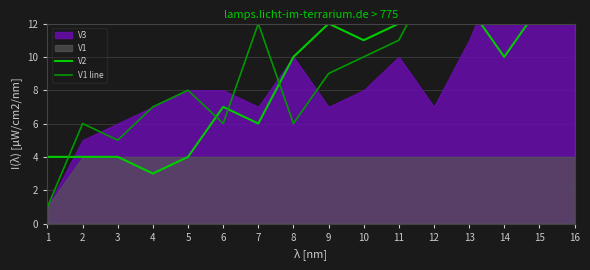

How many categories are shown in the chart?

16